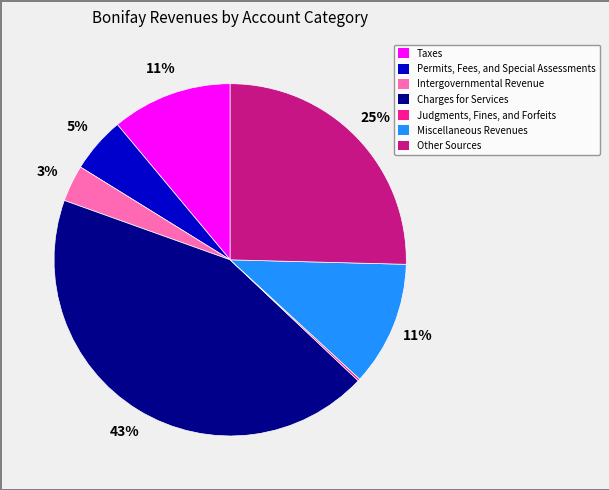

To the nearest percent, what is the combined percentage of Permits, Fees, and Special Assessments and Taxes?

16%